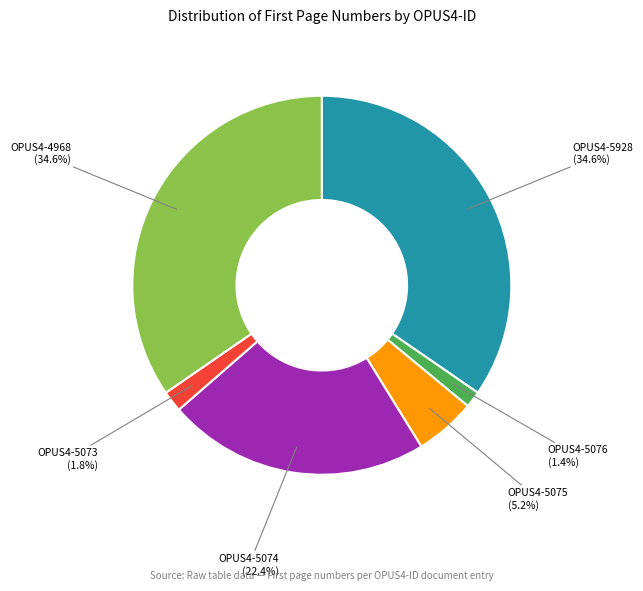

Is there any slice that represents more than half of the pie?

No